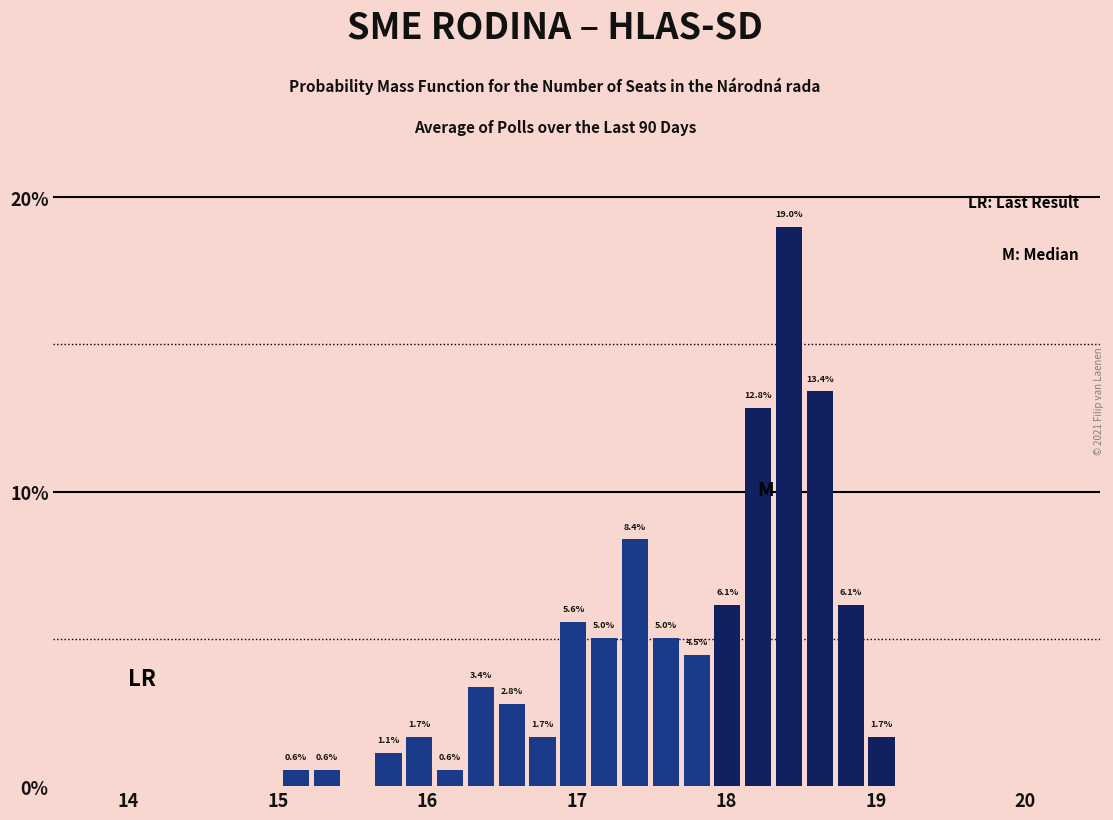

Read against the x-axis, roughly where is the centre of the tallest bar?

18.4